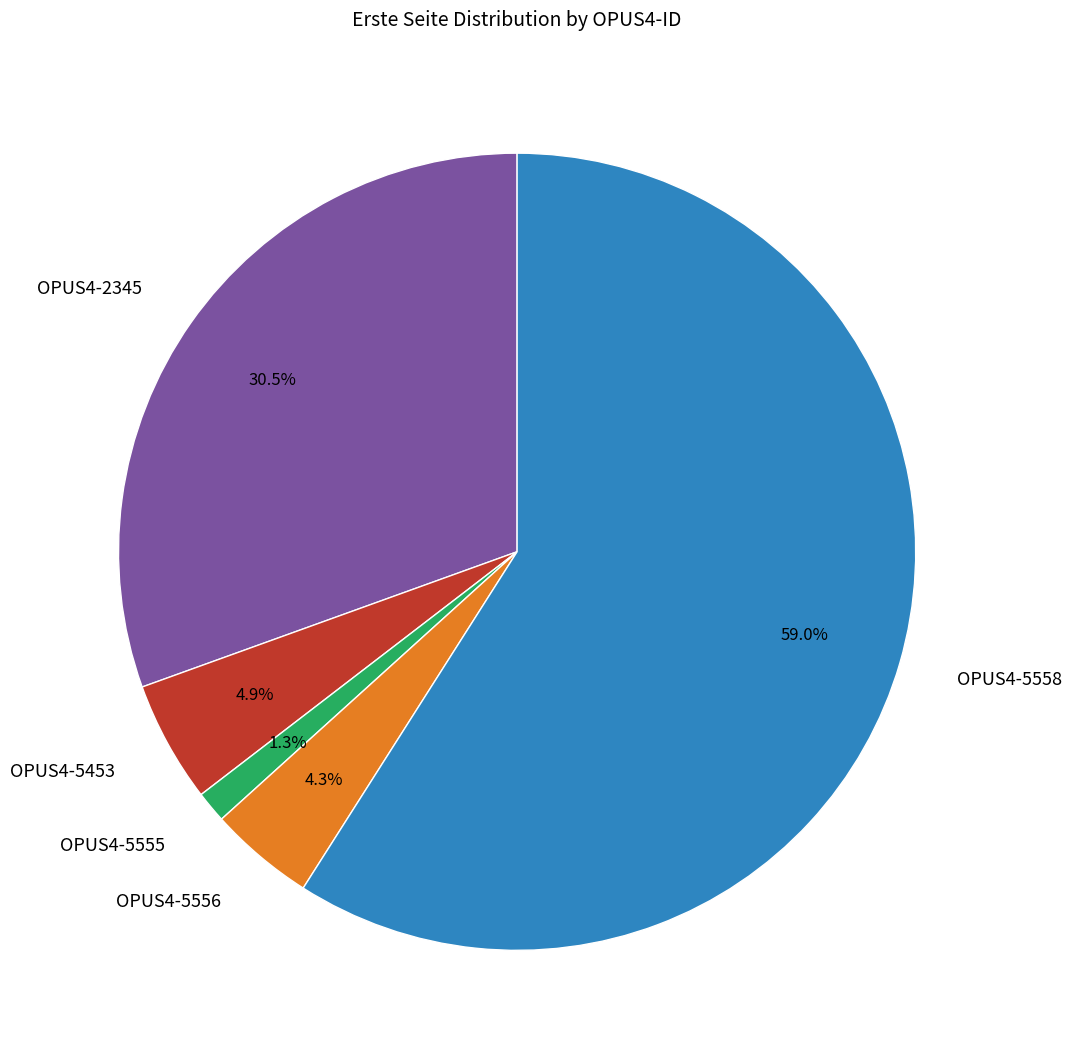

What is the smallest slice in the pie chart?

OPUS4-5555